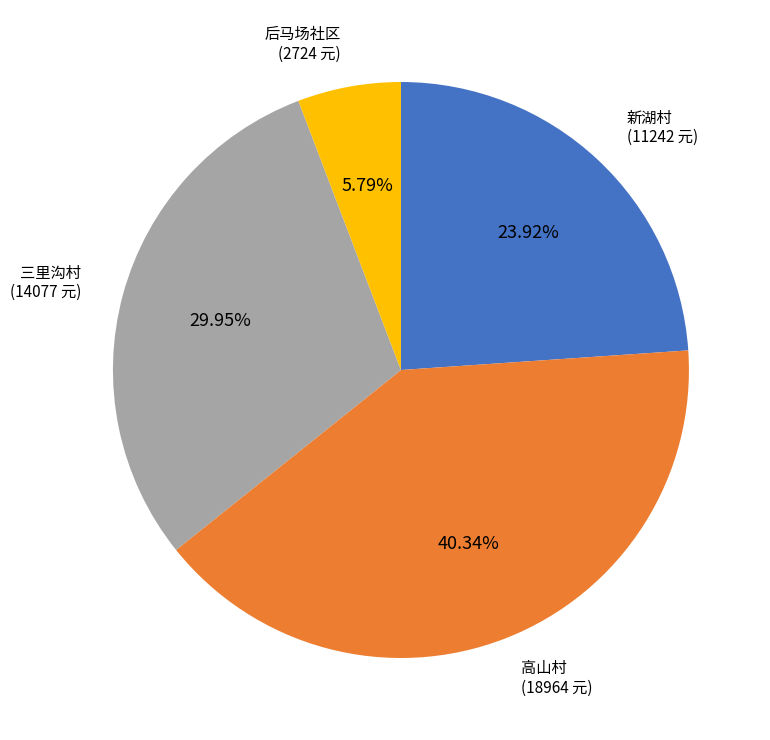

Which has a higher value, 新湖村 or 三里沟村?

三里沟村